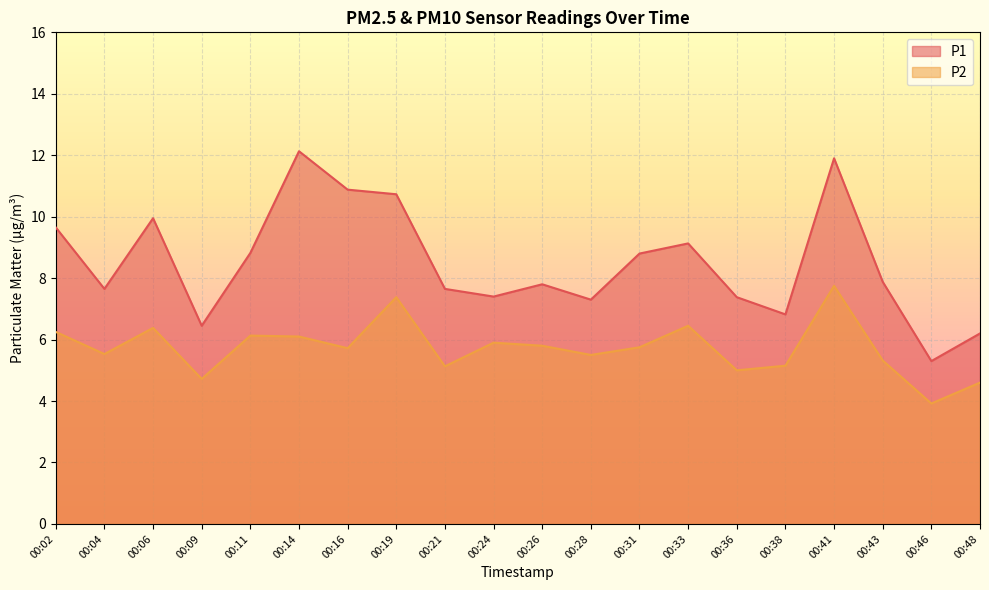

In P2, how many points are higher than both neighbors (excluding endpoints)?

6